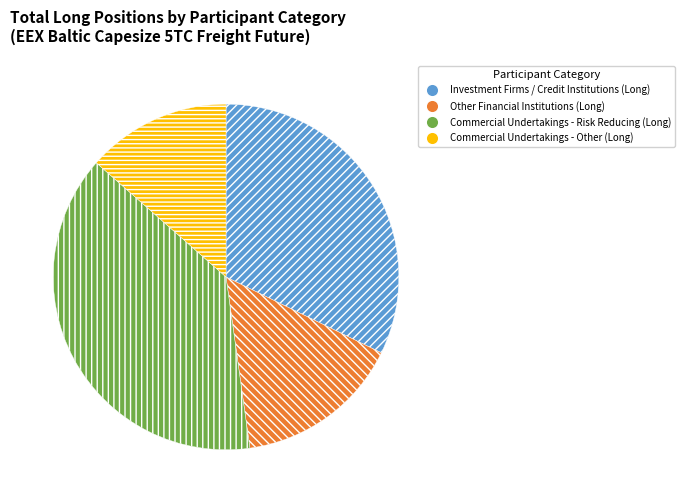

Is the sum of Commercial Undertakings - Other (Long) and Investment Firms / Credit Institutions (Long) greater than half?

No